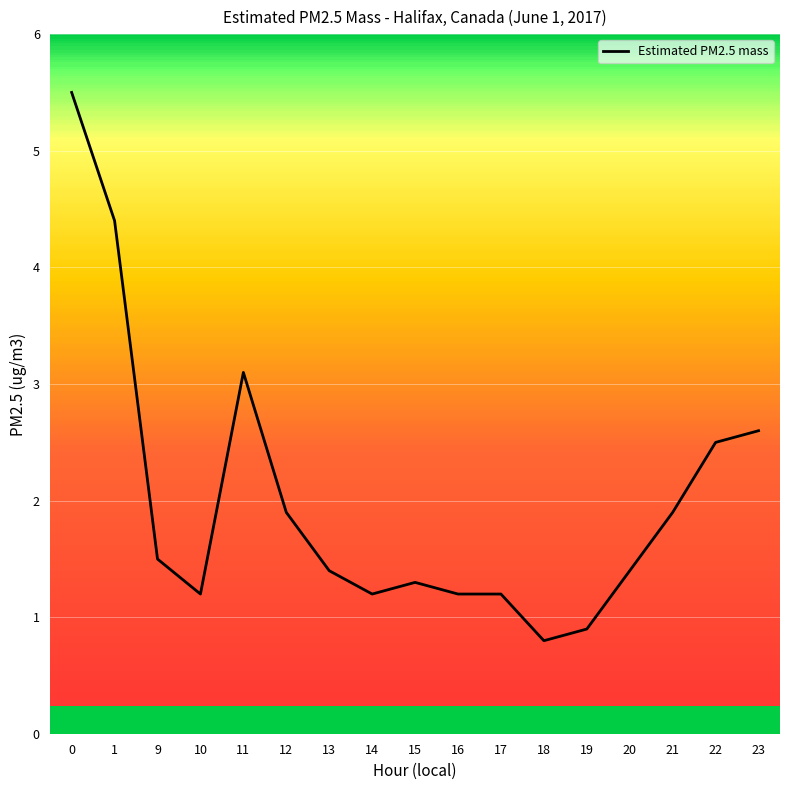

What is the smallest value displayed?

0.8